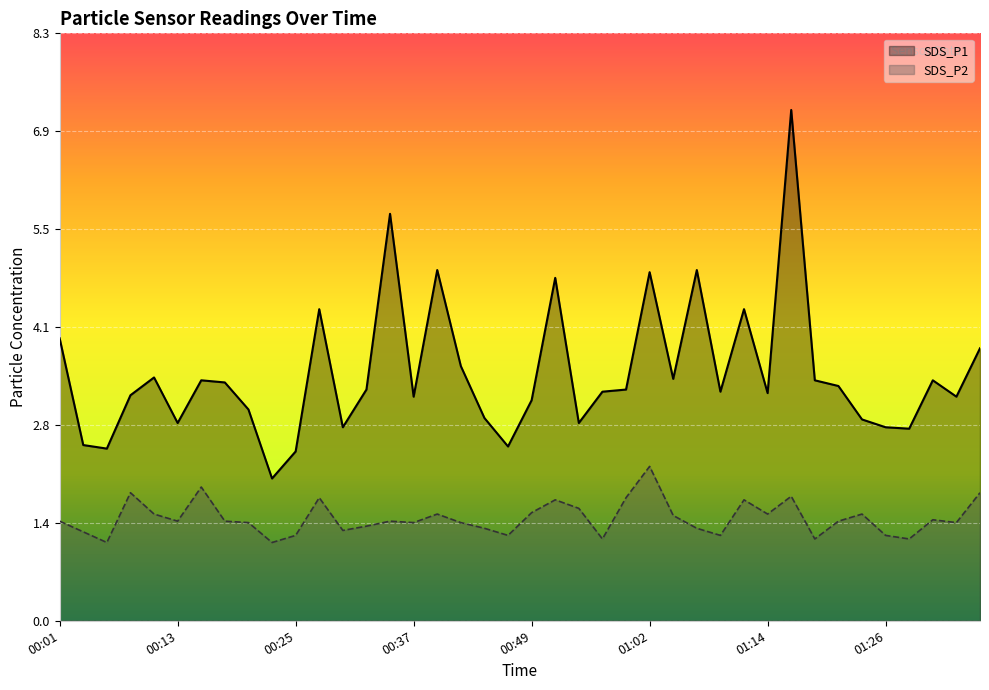

What is the difference between the maximum and minimum values in the SDS_P1 series?

5.2